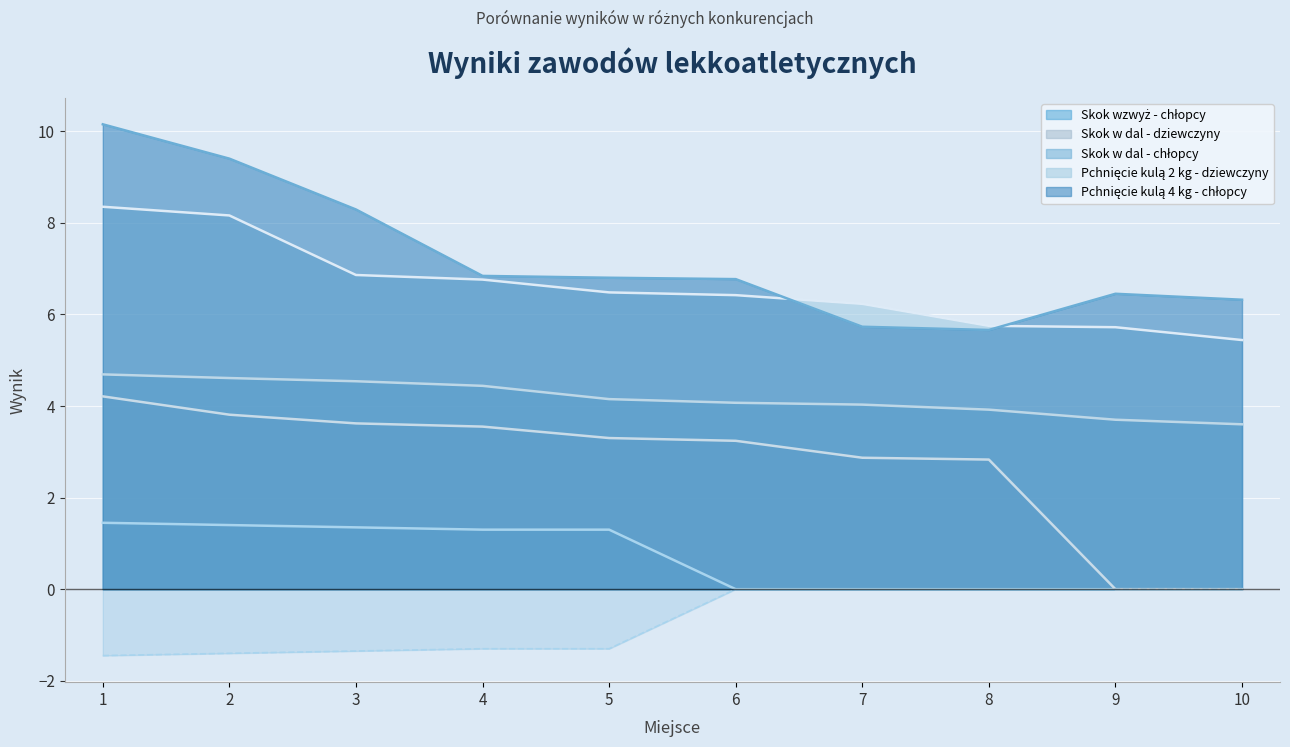

The value of Pchnięcie kulą 4 kg - chłopcy at 10 is 11.2. True or false?

False